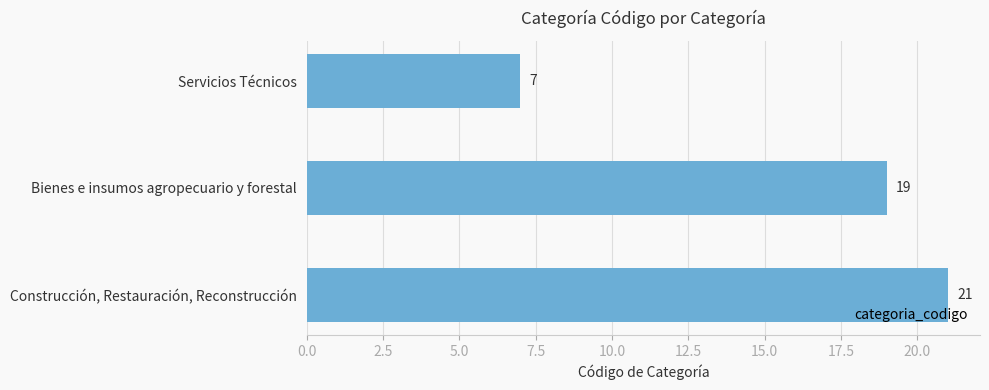

The chart shows a value of 7 at Construcción, Restauración, Reconstrucción. True or false?

False